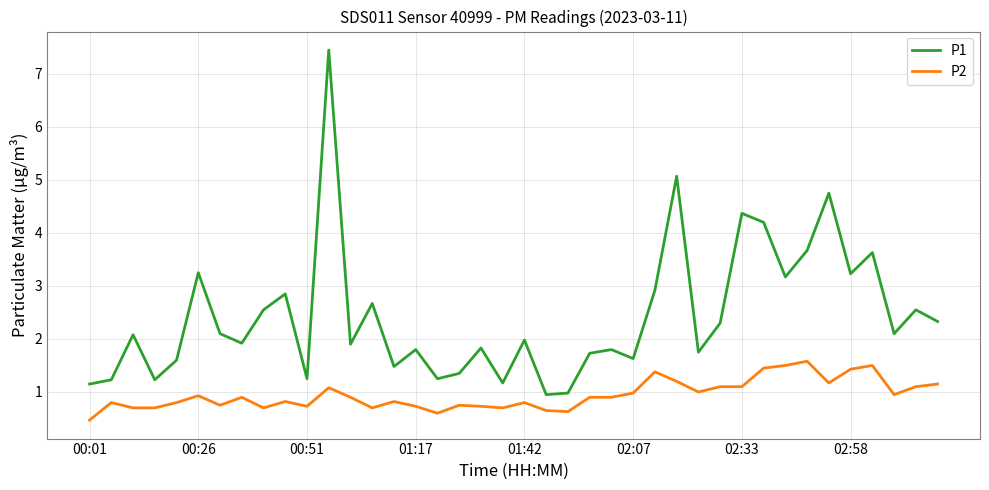

How many lines are shown in the chart?

2